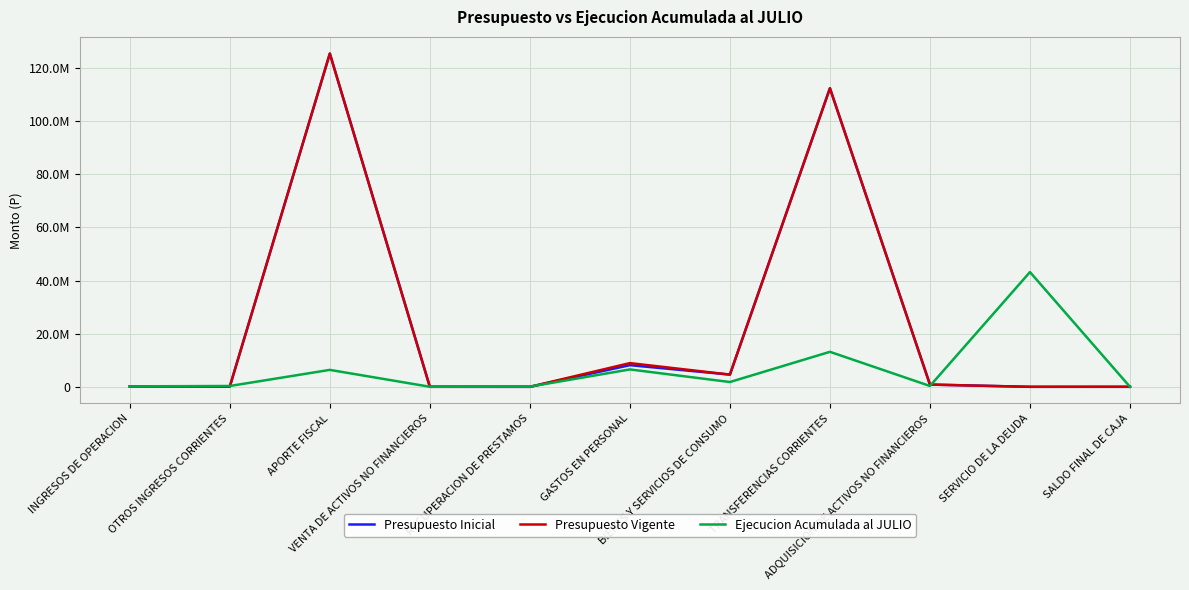

What is the sum of the Presupuesto Vigente values at TRANSFERENCIAS CORRIENTES and BIENES Y SERVICIOS DE CONSUMO?

116967139